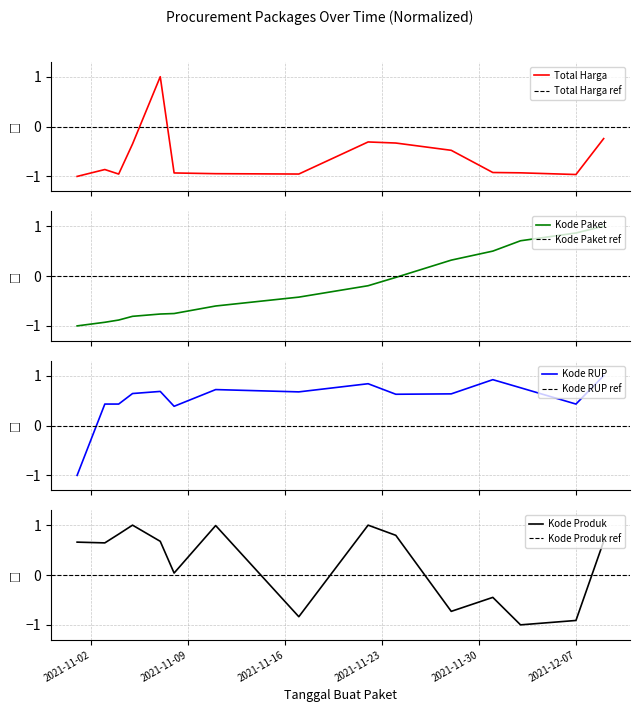

What is the greatest value displayed?

1.0